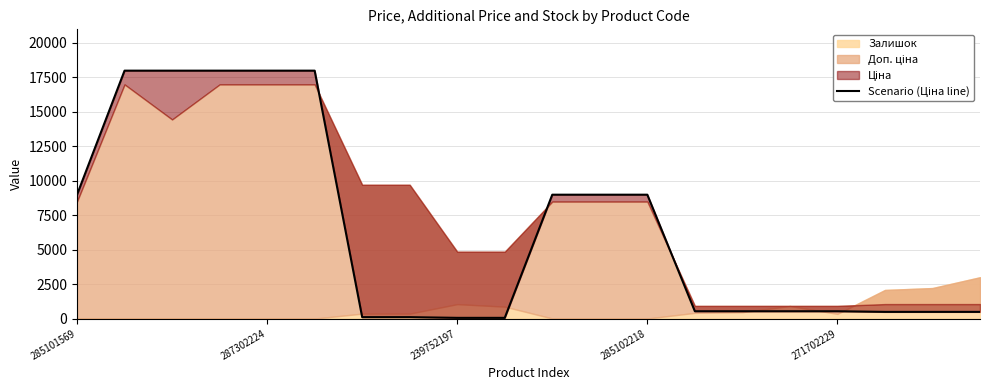

Is it true that the value at 15 is 696.3?

False